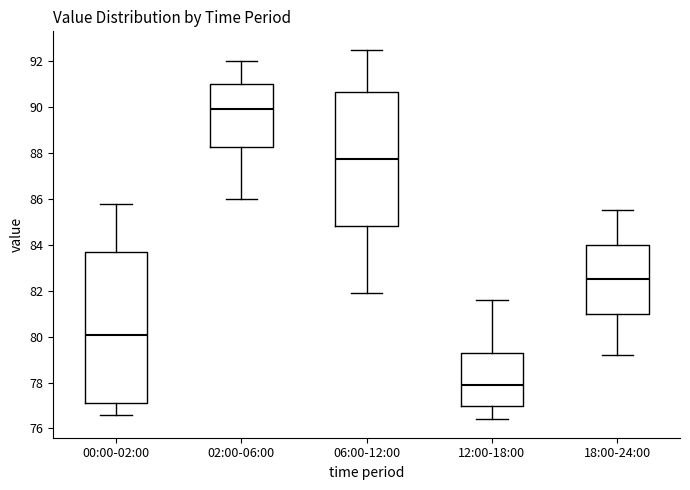

Which box has the highest median line?

02:00-06:00